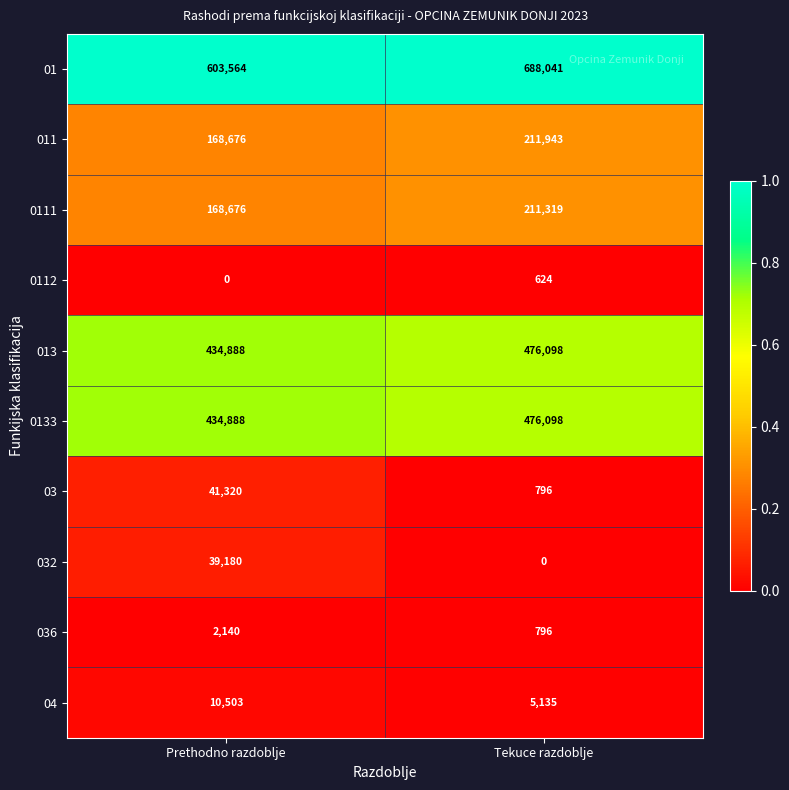

What is the spread (max minus min) of values at Tekuce razdoblje?

688041